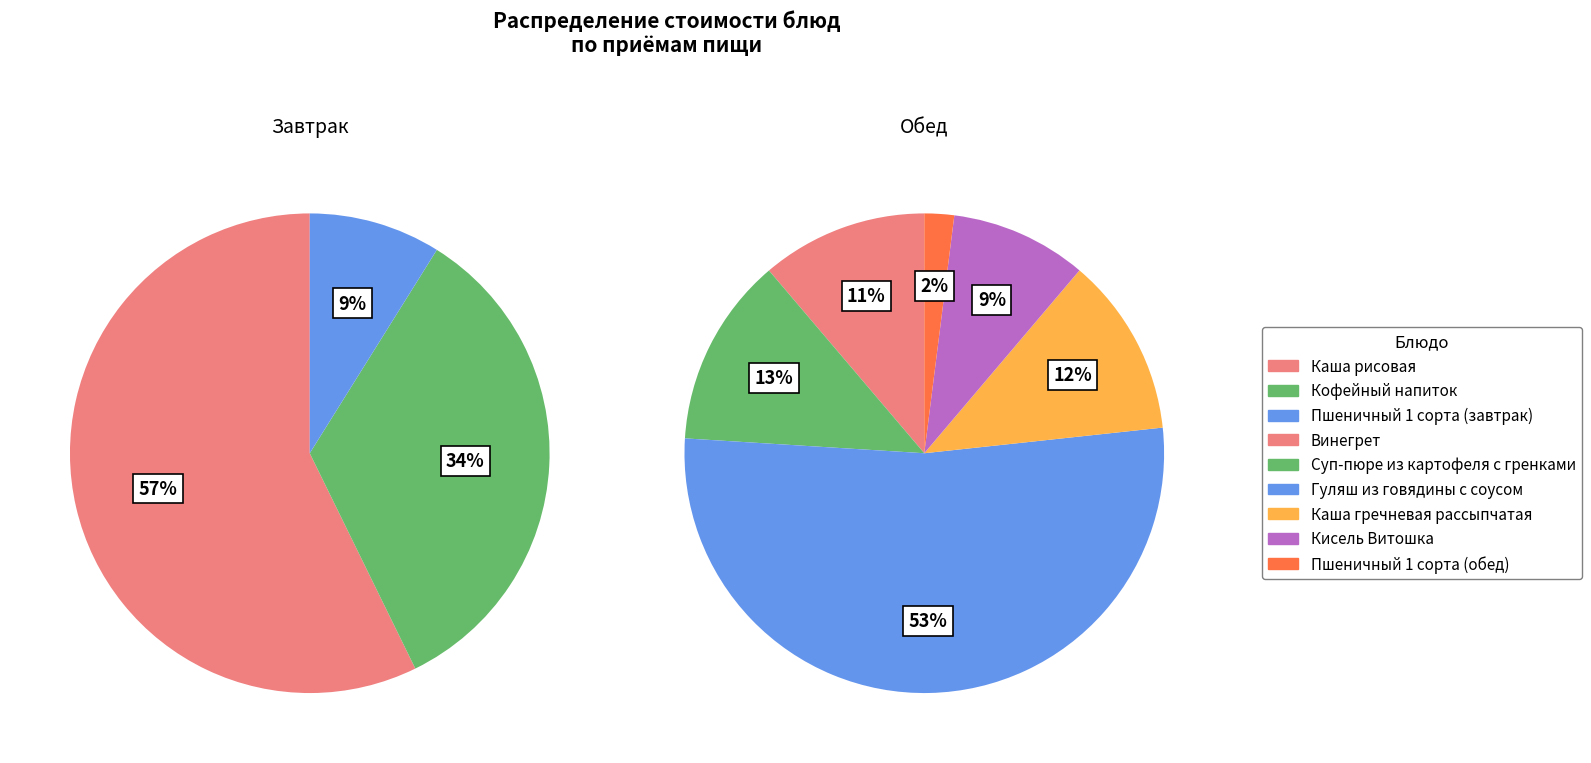

The Каша рисовая slice represents 57% of the pie. True or false?

True